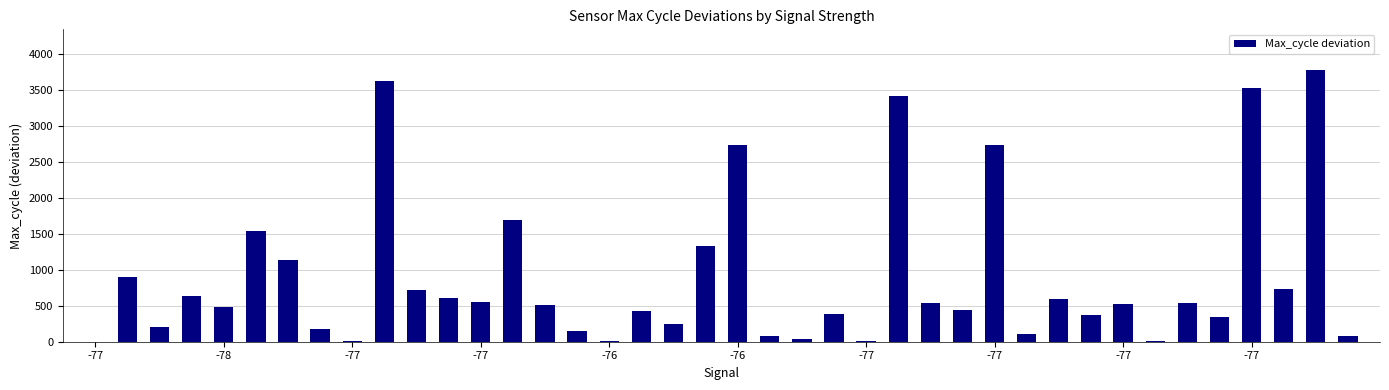

What is the sum of all values?

35986